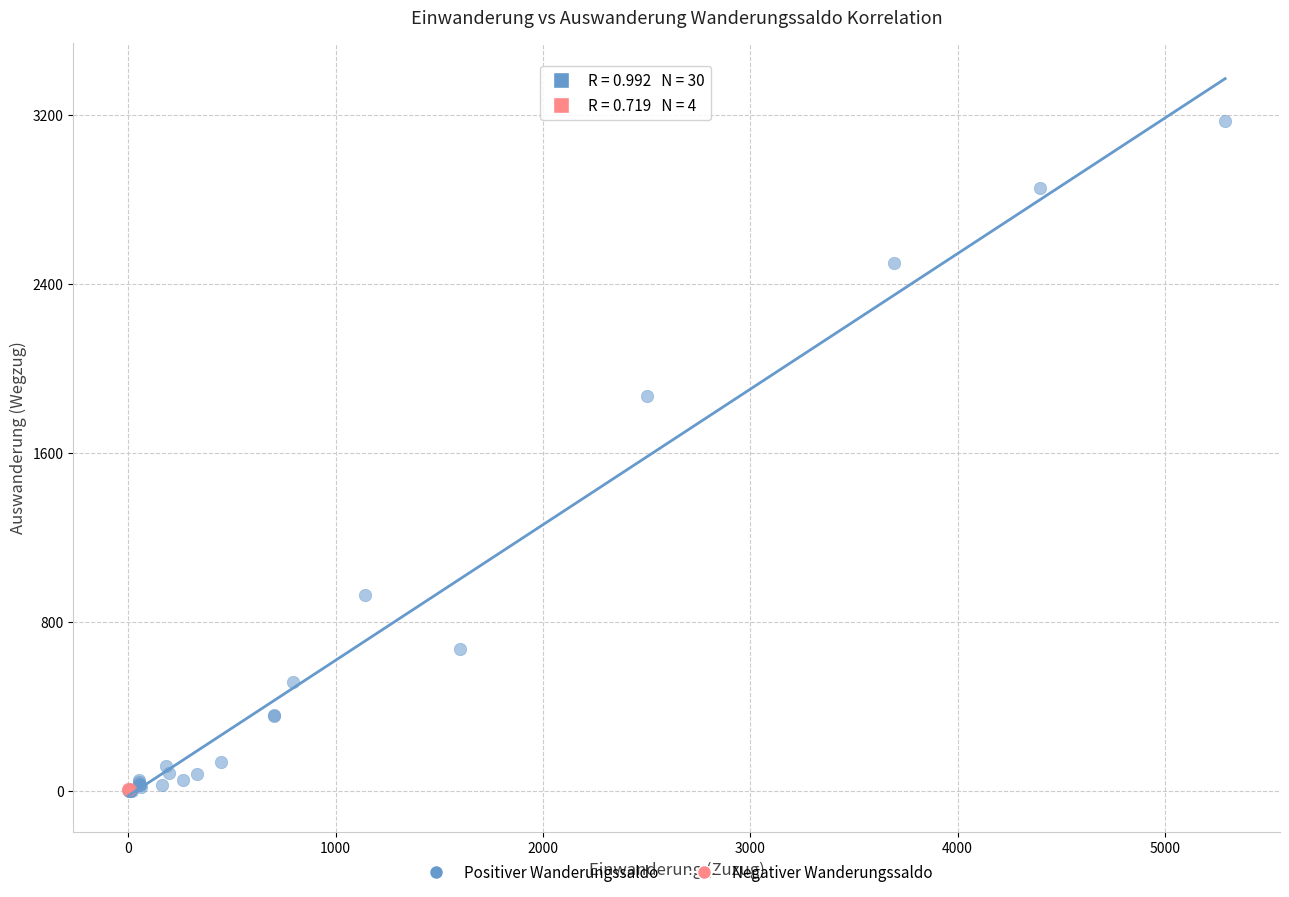

Which series has the widest spread of Y values?

Positiver Wanderungssaldo